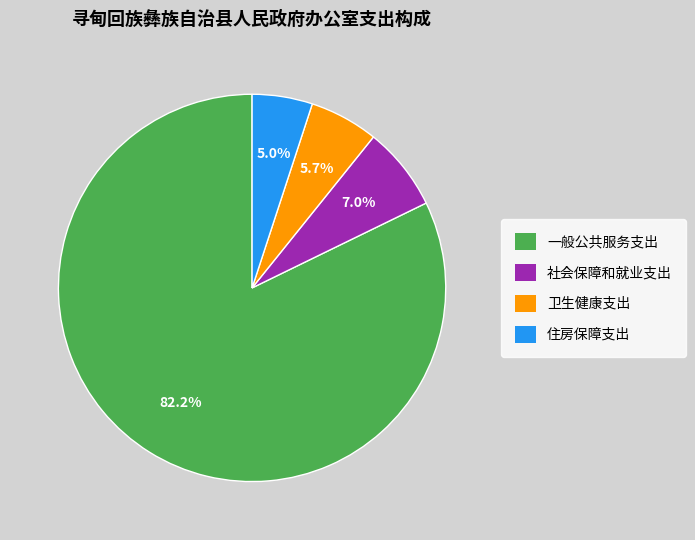

How many segments does this pie chart have?

4